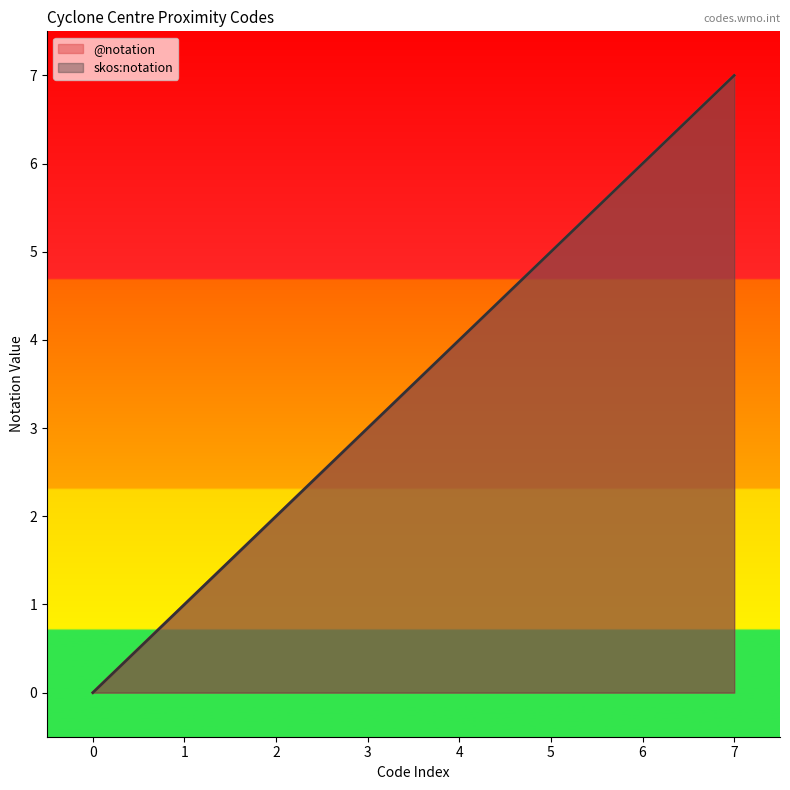

At 1, list the series in order from smallest to largest.

@notation, skos:notation